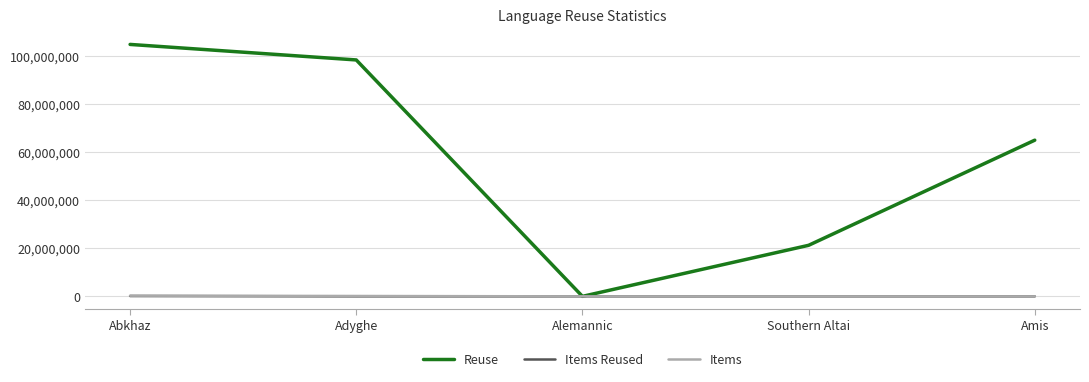

What is the difference between the Items Reused values at Adyghe and Abkhaz?

128792